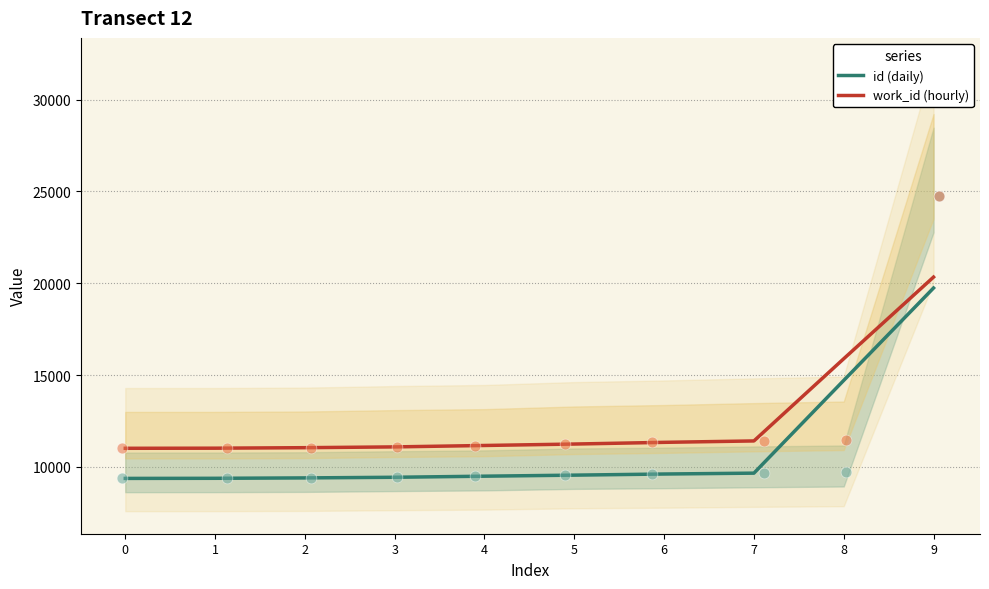

Which series has the largest total across all categories?

work_id (hourly)